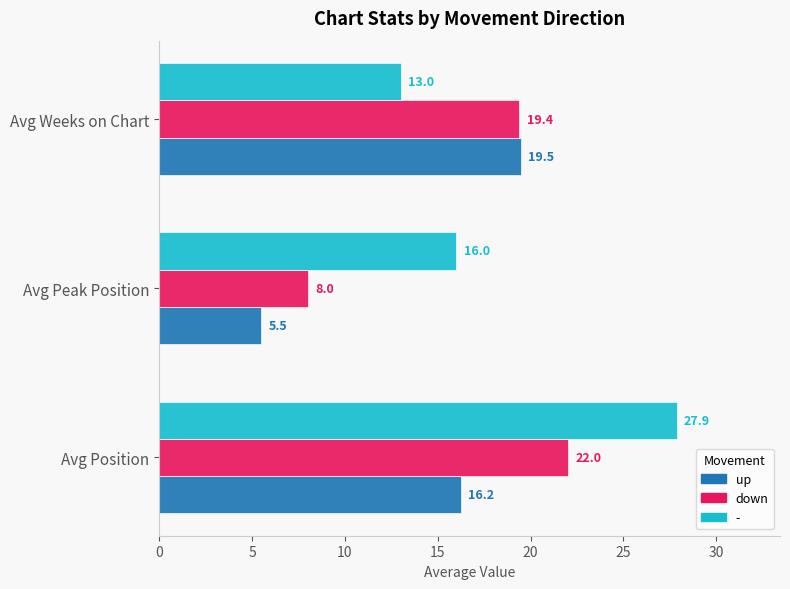

At which label is down closest to 15?

Avg Weeks on Chart